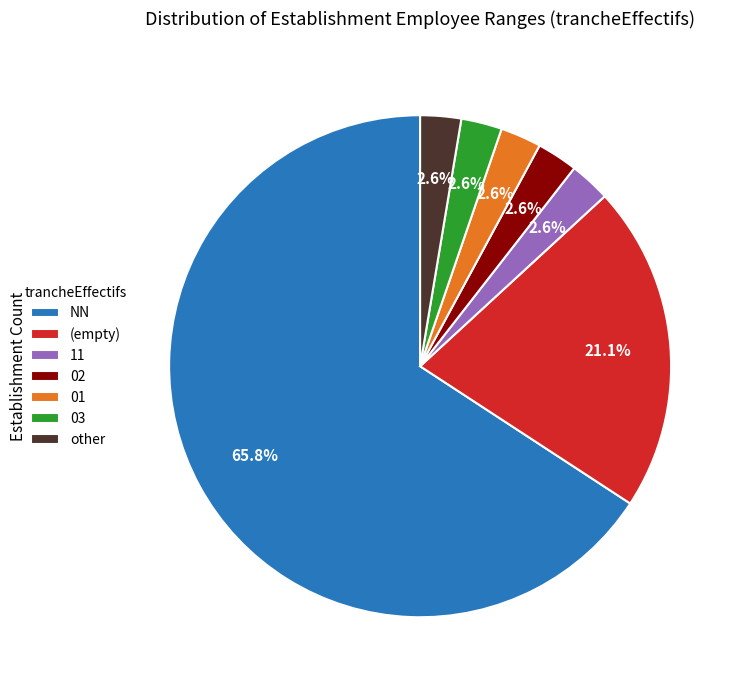

How many segments does this pie chart have?

7